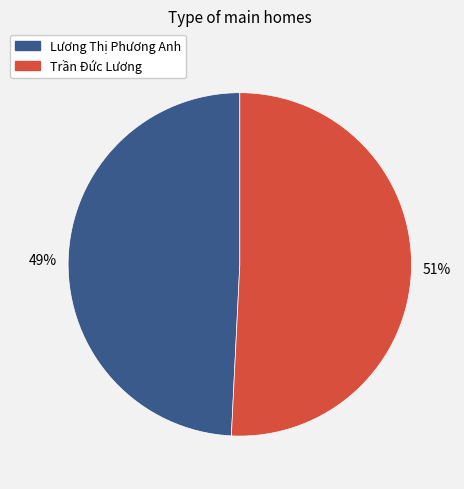

Count the number of slices in the pie.

2